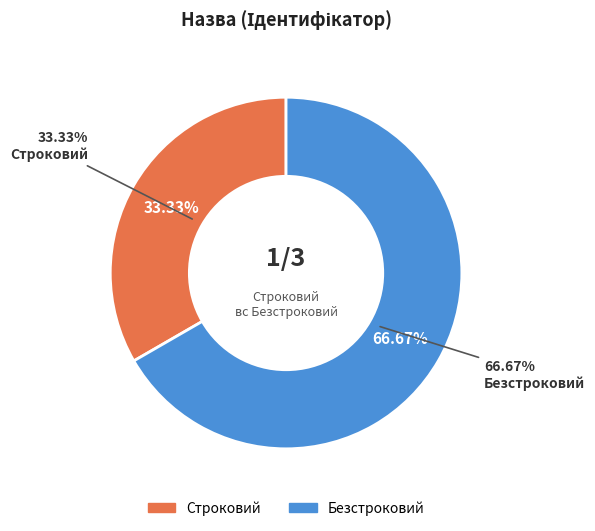

Which has a higher value, Безстроковий or Строковий?

Безстроковий